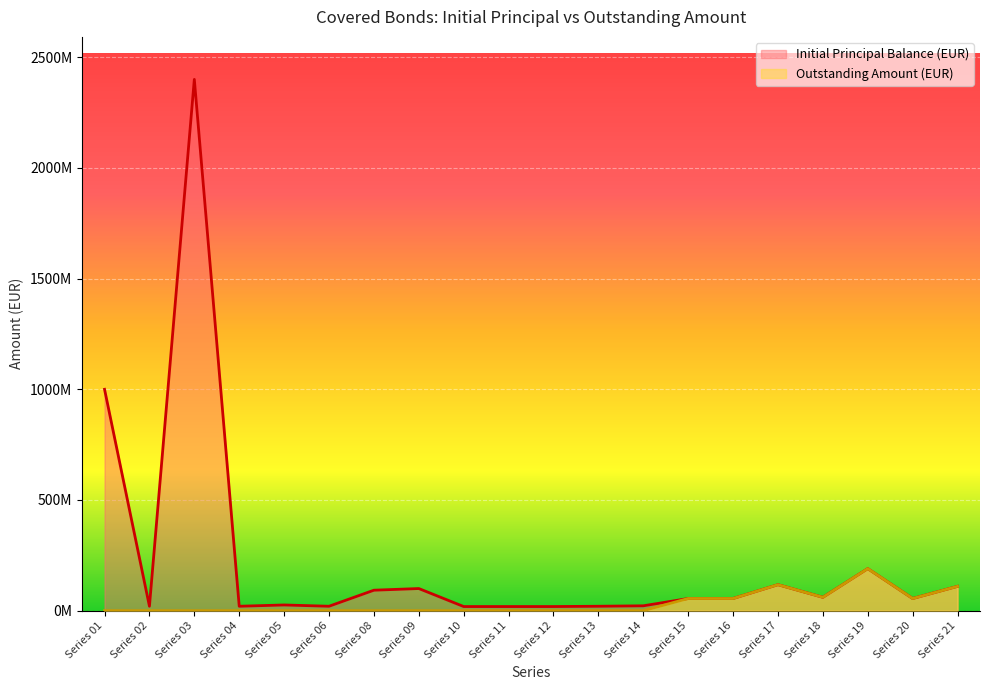

What are all the series names shown in the legend?

Initial Principal Balance (EUR), Outstanding Amount (EUR)